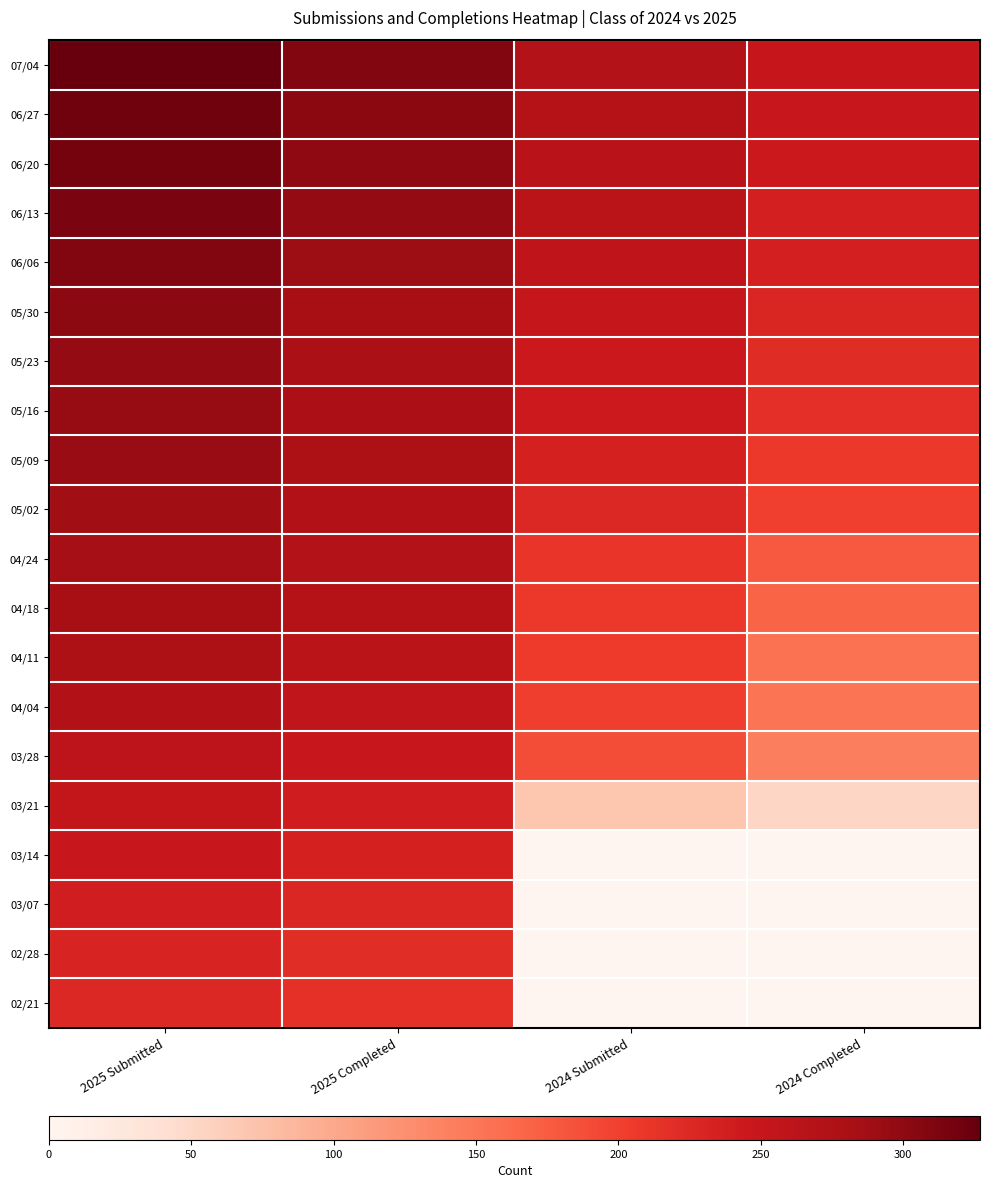

Count the number of categories in the chart.

4